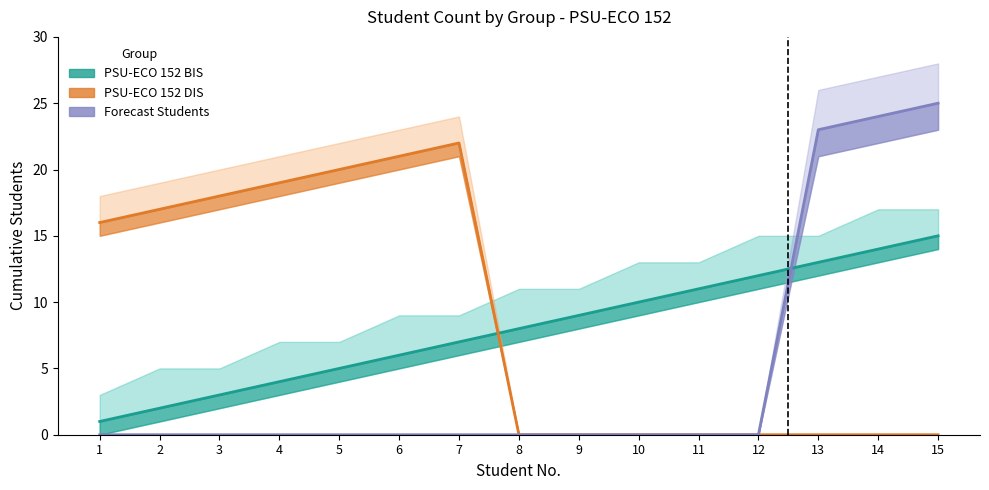

Reading right to left, list all the values displayed in this chart.

PSU-ECO 152 BIS: 15=15	14=14	13=13	12=12	11=11	10=10	9=9	8=8	7=7	6=6	5=5	4=4	3=3	2=2	1=1
PSU-ECO 152 DIS: 15=0	14=0	13=0	12=0	11=0	10=0	9=0	8=0	7=22	6=21	5=20	4=19	3=18	2=17	1=16
Forecast Students: 15=25	14=24	13=23	12=0	11=0	10=0	9=0	8=0	7=0	6=0	5=0	4=0	3=0	2=0	1=0